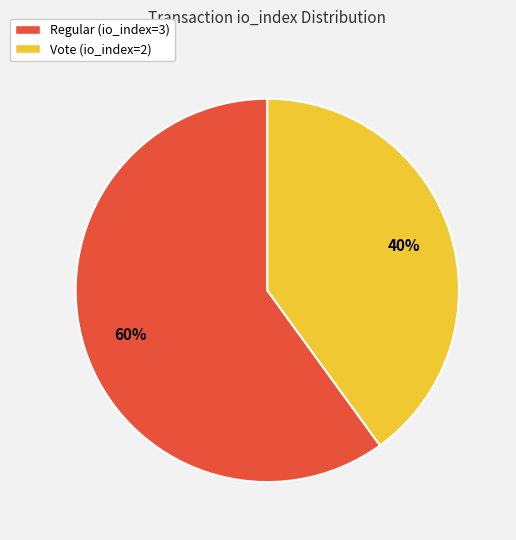

Rank the categories by value from highest to lowest.

Regular (io_index=3), Vote (io_index=2)